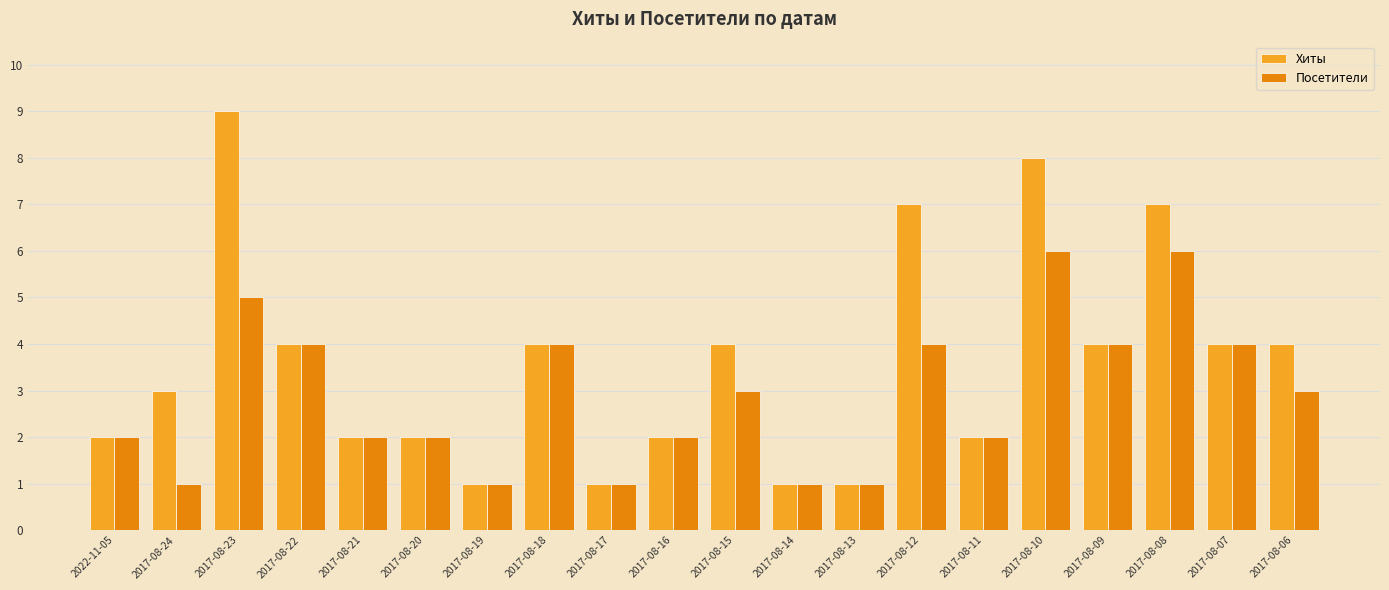

What is the difference between the maximum and minimum values in the Хиты series?

8